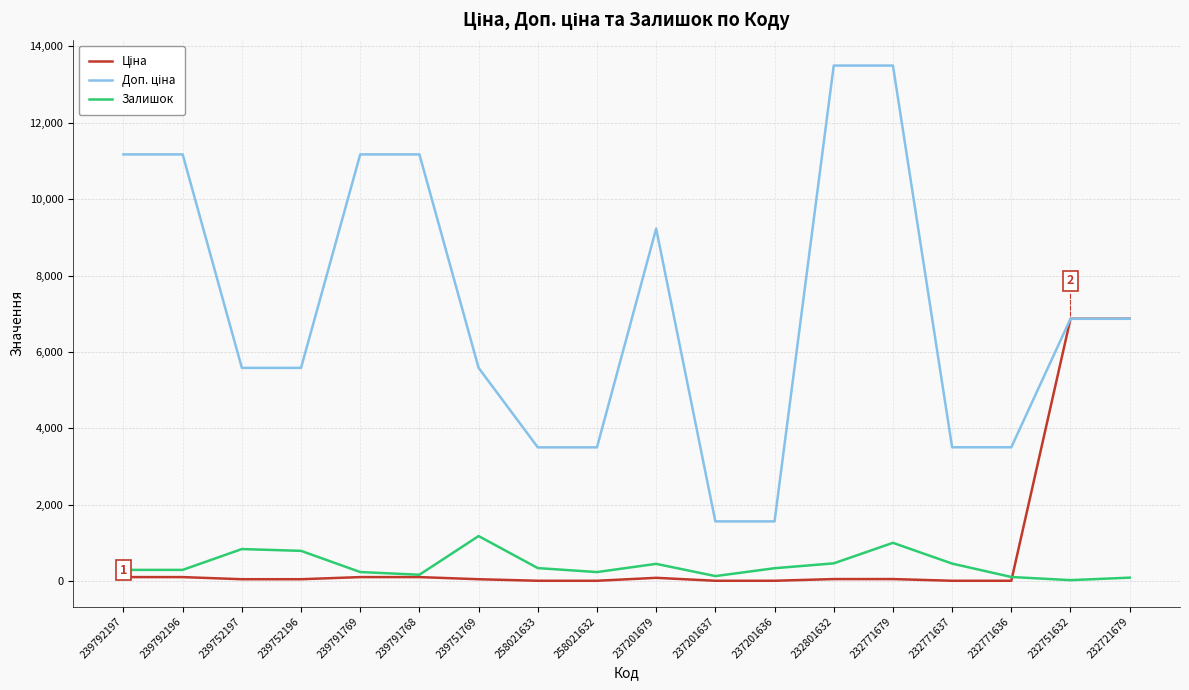

What is the highest value of the Залишок series?

1185.0